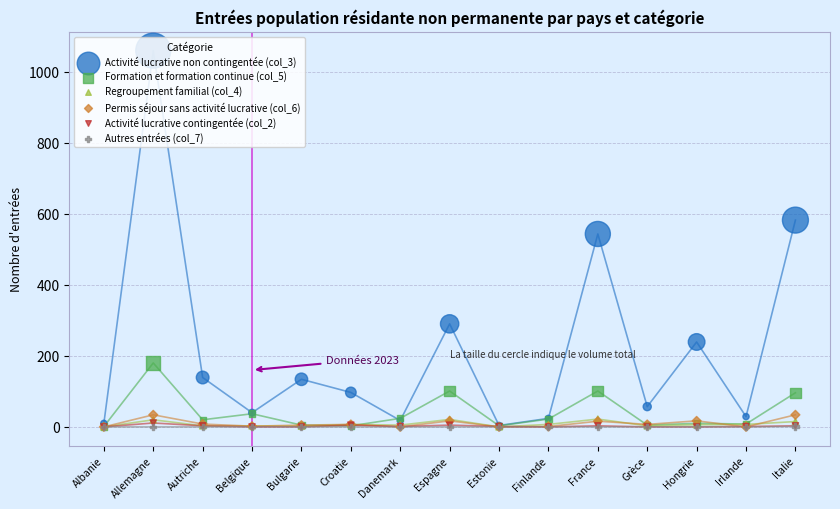

Which series contains the highest Y value?

Activité lucrative non contingentée (col_3)